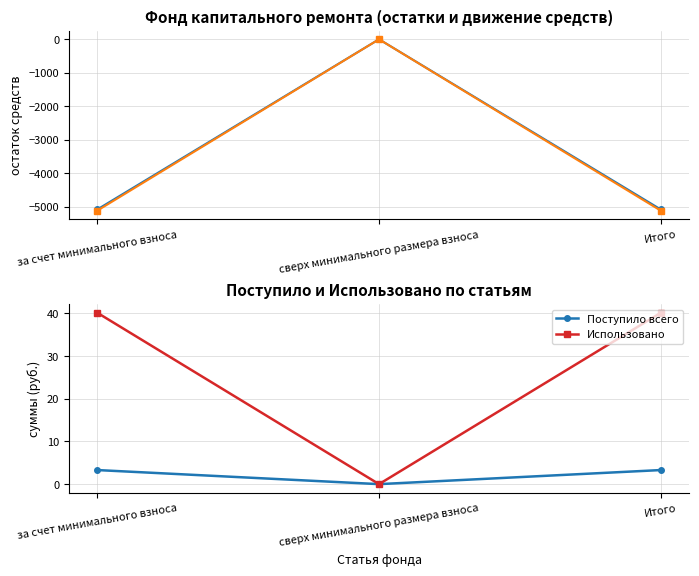

Which series has the largest total across all categories?

Использовано